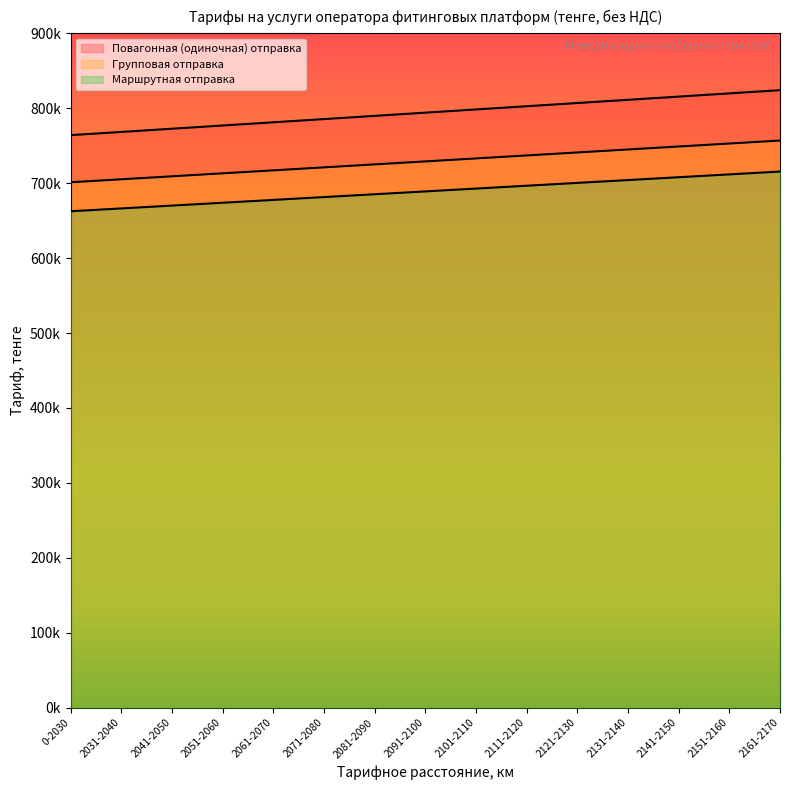

List the series in order of their peak value, lowest first.

Маршрутная отправка, Групповая отправка, Повагонная (одиночная) отправка